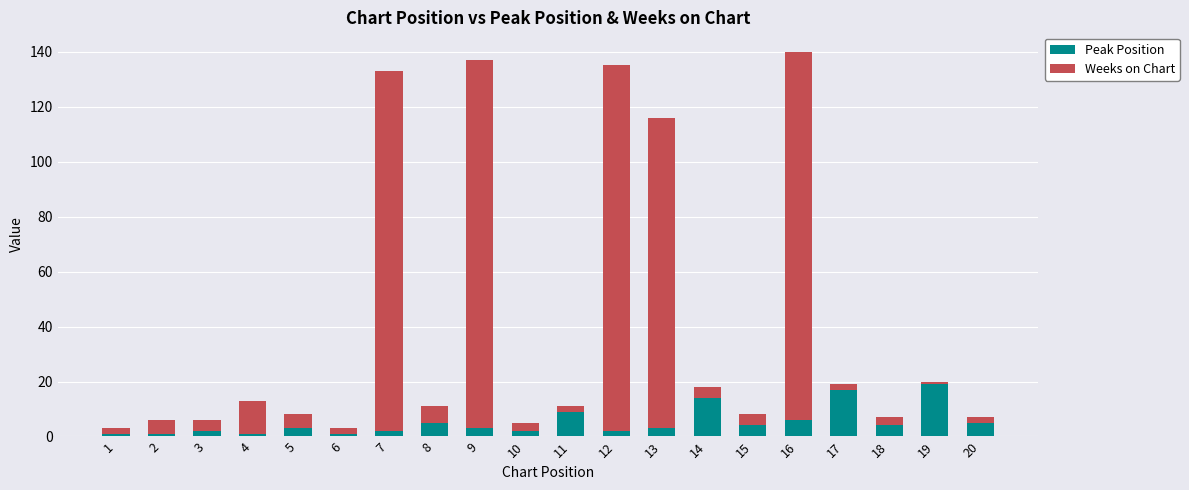

Is it true that Peak Position equals 14 at 14?

True